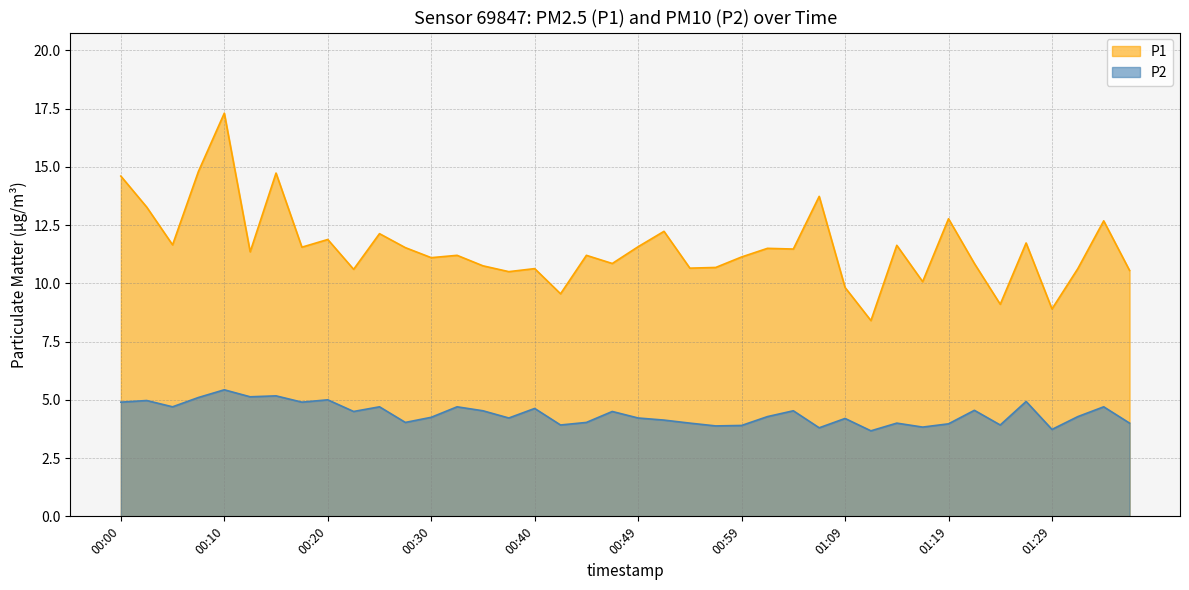

Rank the series at 00:40 from highest to lowest value.

P1, P2